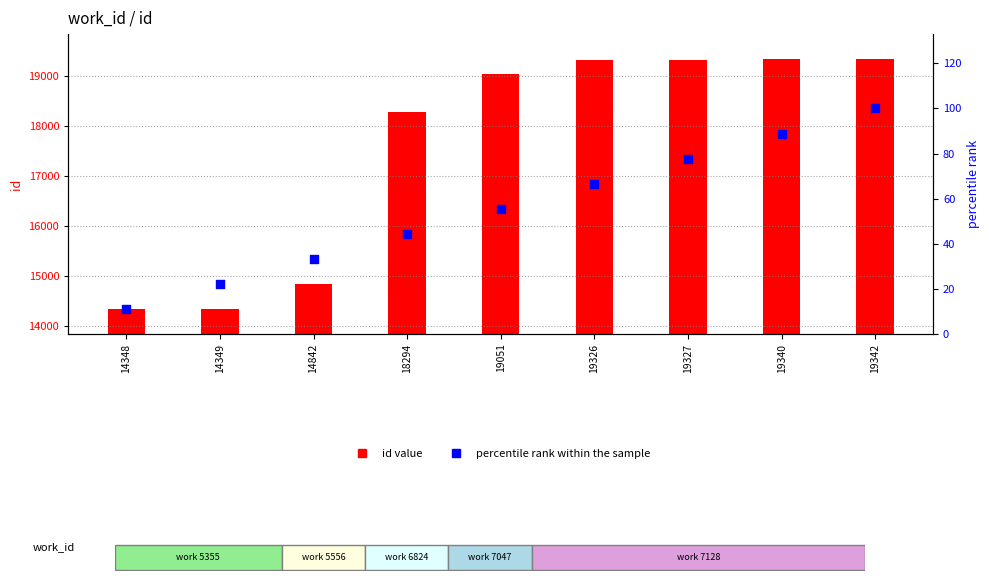

At how many categories does at least one series exceed 13082?

9